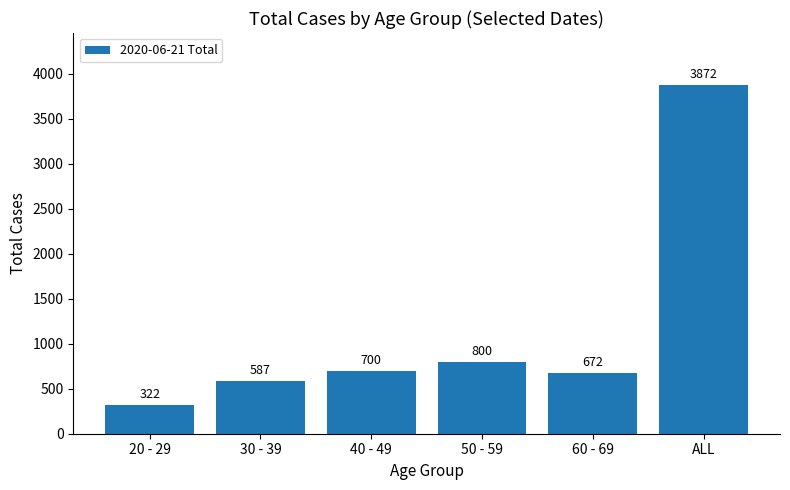

What is the label of the 2nd bar from the right?

60 - 69